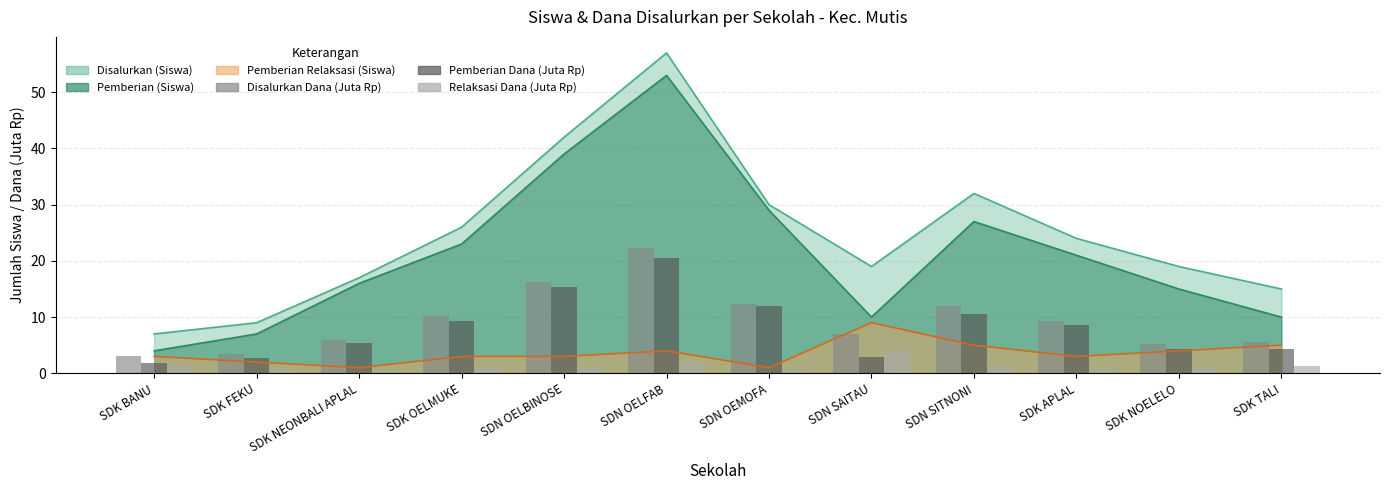

What is the difference between the maximum and second lowest values in the Disalurkan Dana (Juta Rp) series?

18.9